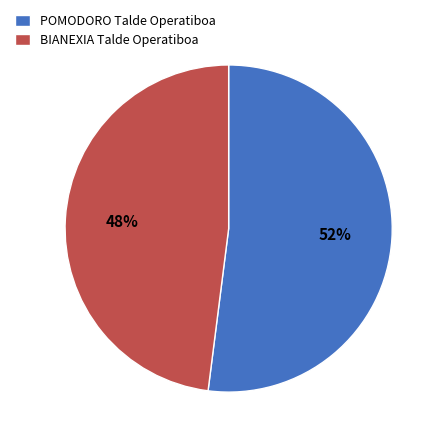

To the nearest percent, what is the difference between the BIANEXIA Talde Operatiboa and POMODORO Talde Operatiboa slice percentages?

4%